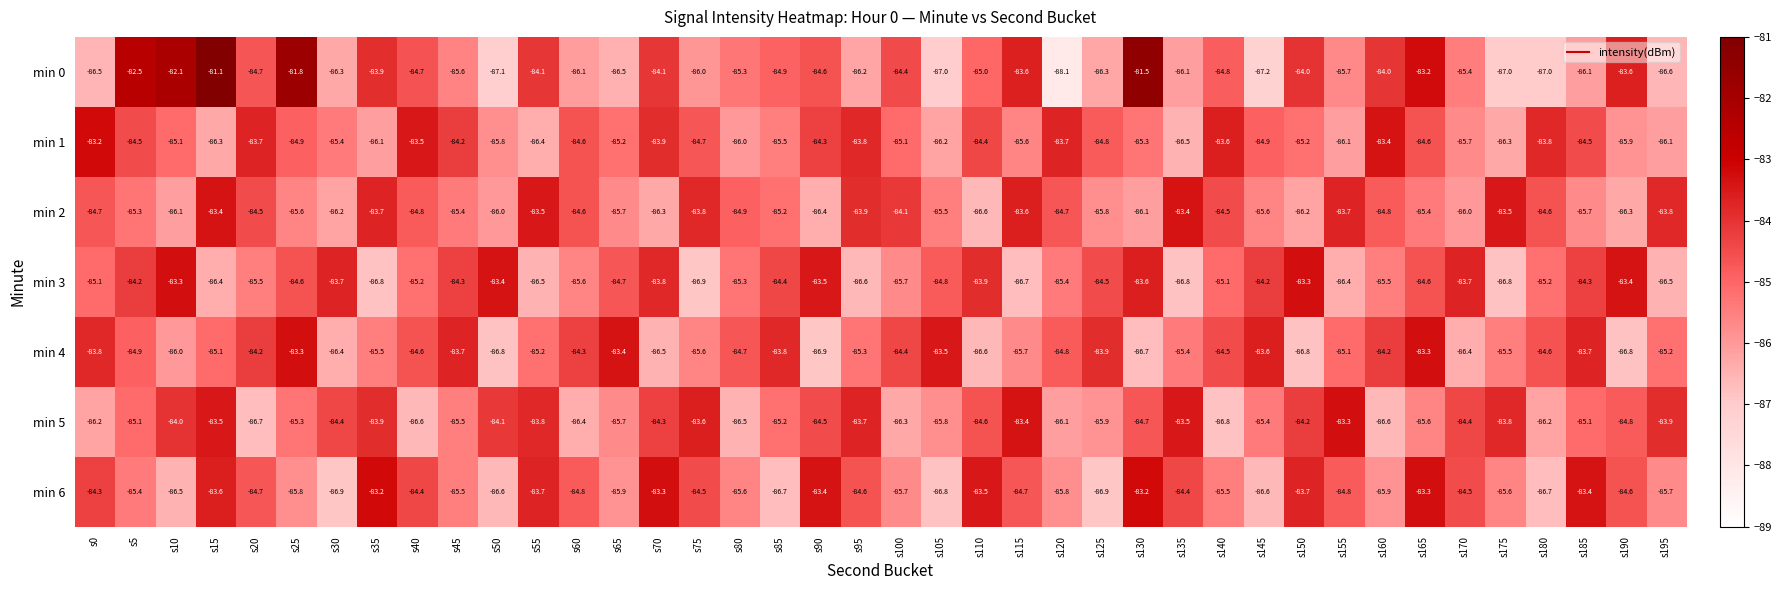

The min 3 series shows -20.9 at s0. True or false?

False